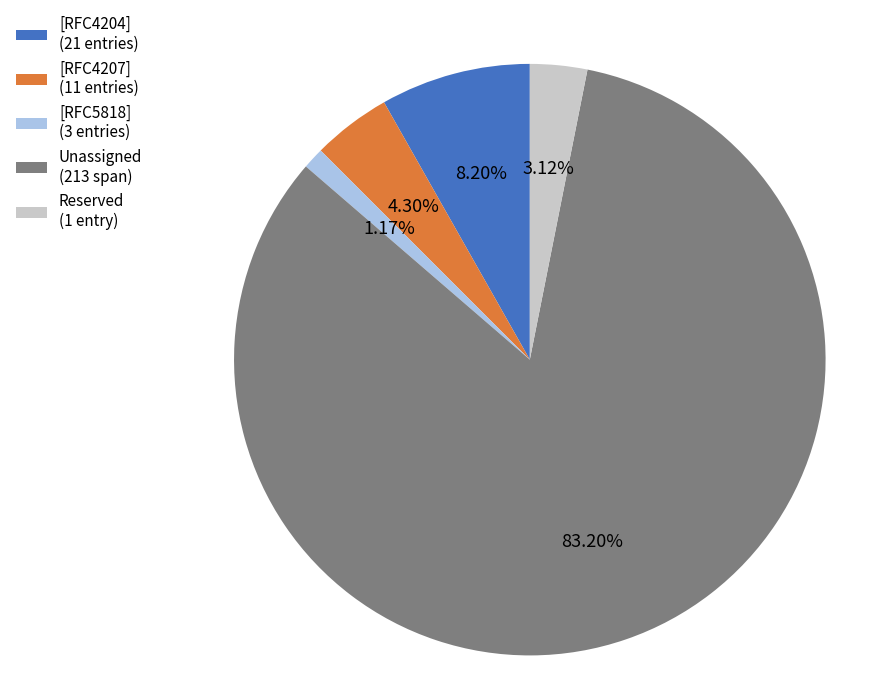

What is the smallest slice in the pie chart?

[RFC5818] (3 entries)